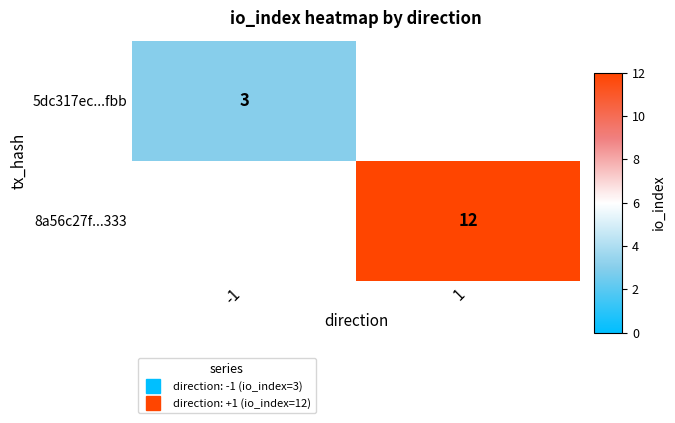

Which has a higher value, -1 or 1?

1